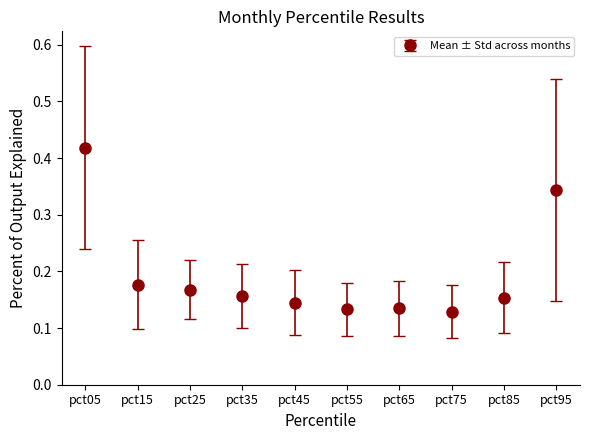

What is the sum of all values?

2.0